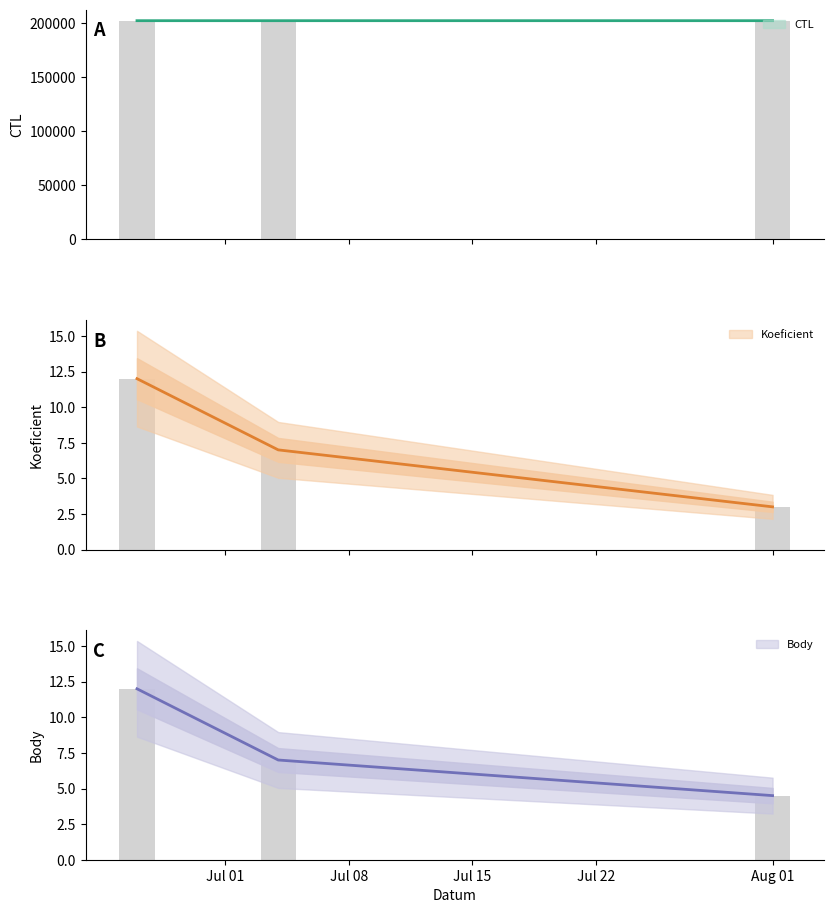

Which category has the highest value in the CTL series?

Aug 01